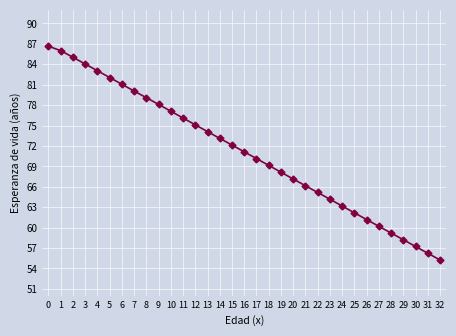

What is the change in value from 13 to 32?

-18.9